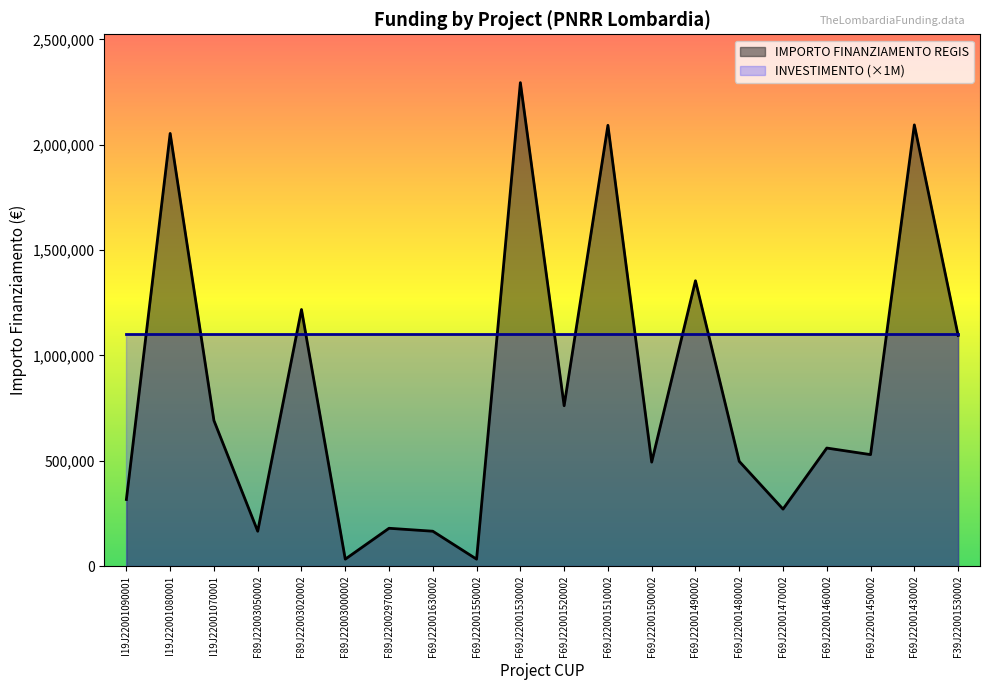

How many interior local peaks (higher than both neighbors) does the data have?

8